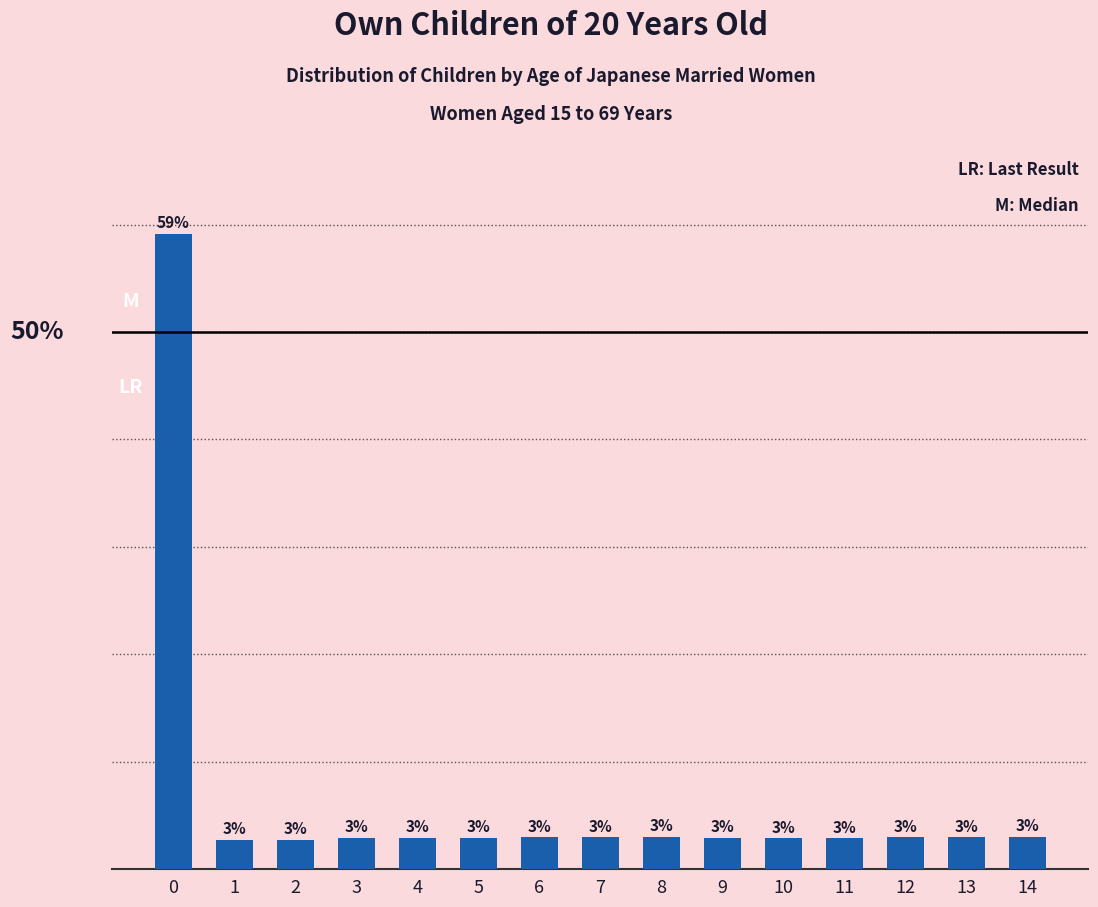

Reading right to left, what are all the values shown in this chart?

3.0	3.0	3.0	2.9	2.9	2.9	3.0	3.0	3.0	3.0	2.9	2.9	2.8	2.7	59.1